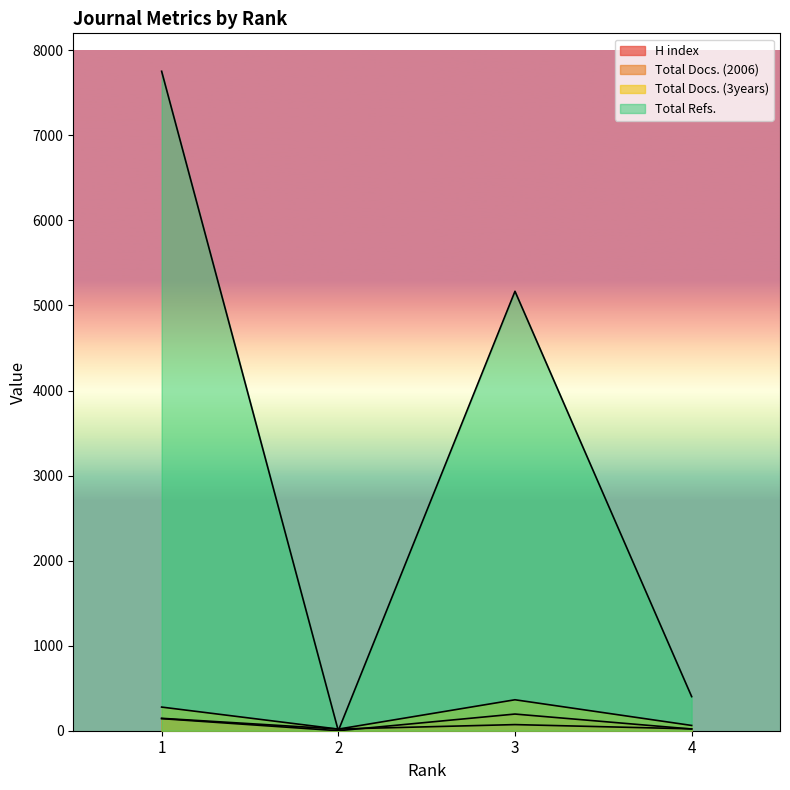

True or false: H index has more than 1 interior local peaks.

False